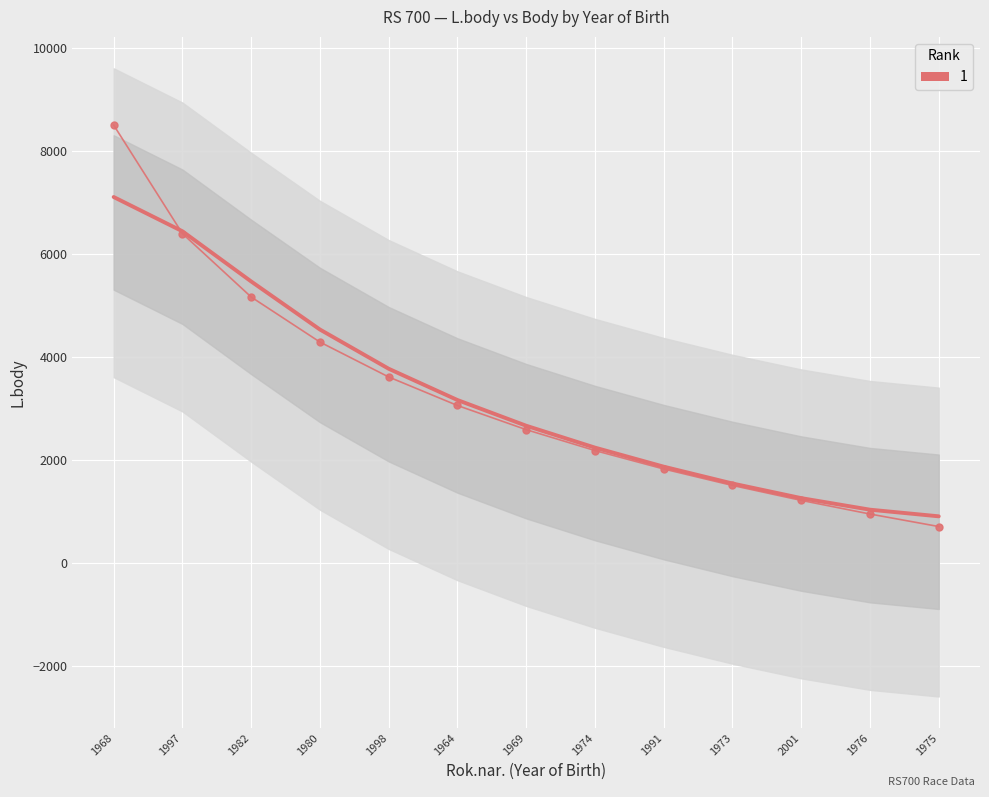

What is the ratio of the value at 1969 to the value at 2001?

2.1